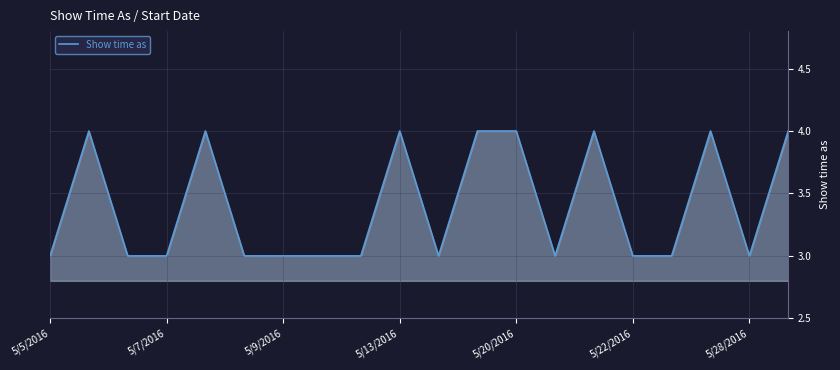

How many categories are shown in the chart?

20